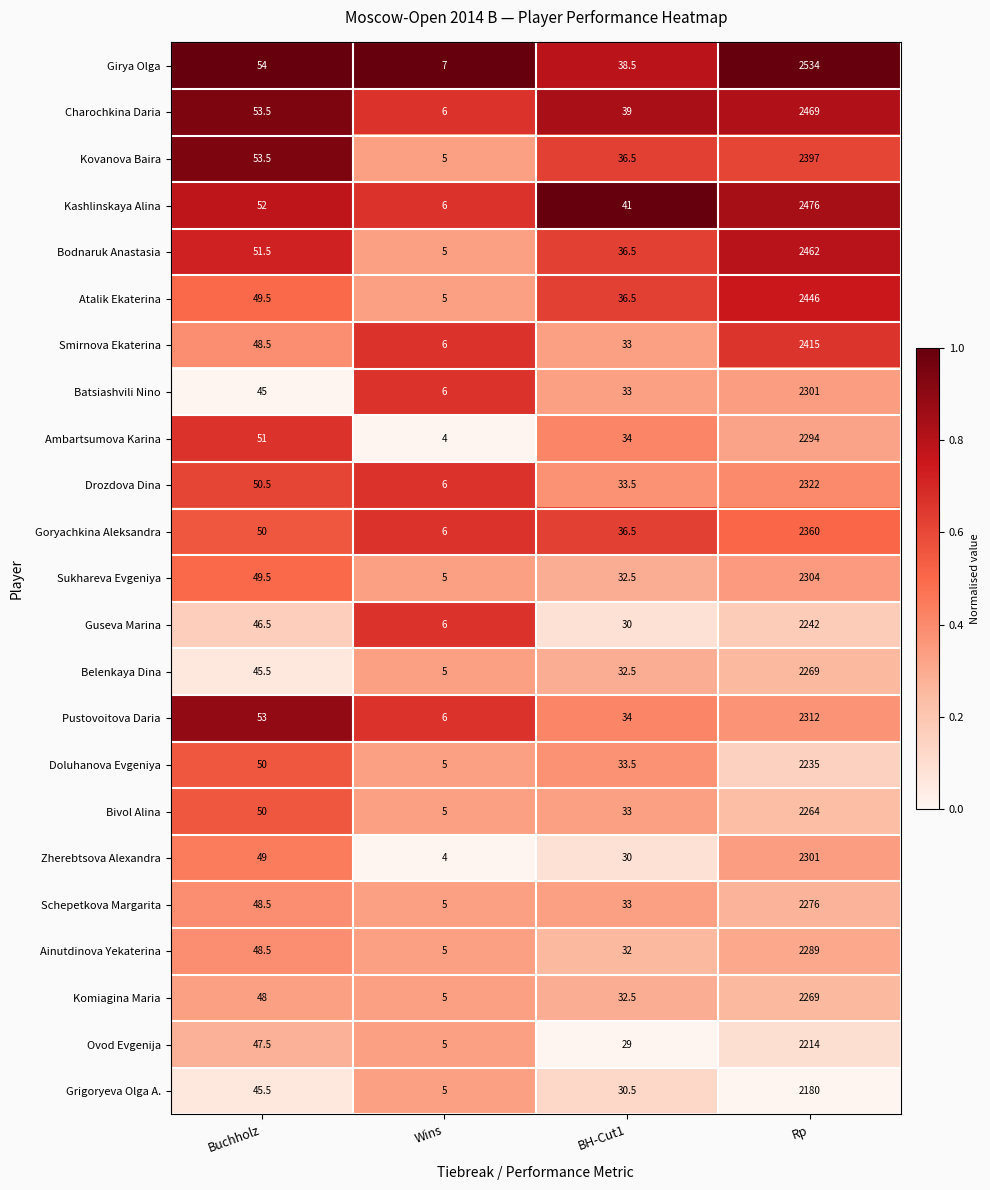

True or false: Grigoryeva Olga A. has a value of 2180.0 at Rp.

True